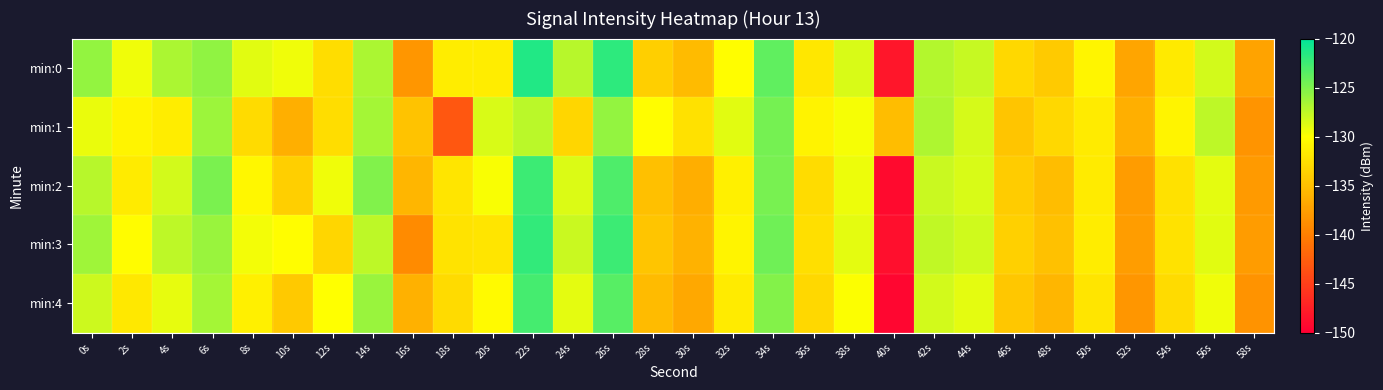

Count the number of data series in this chart.

5